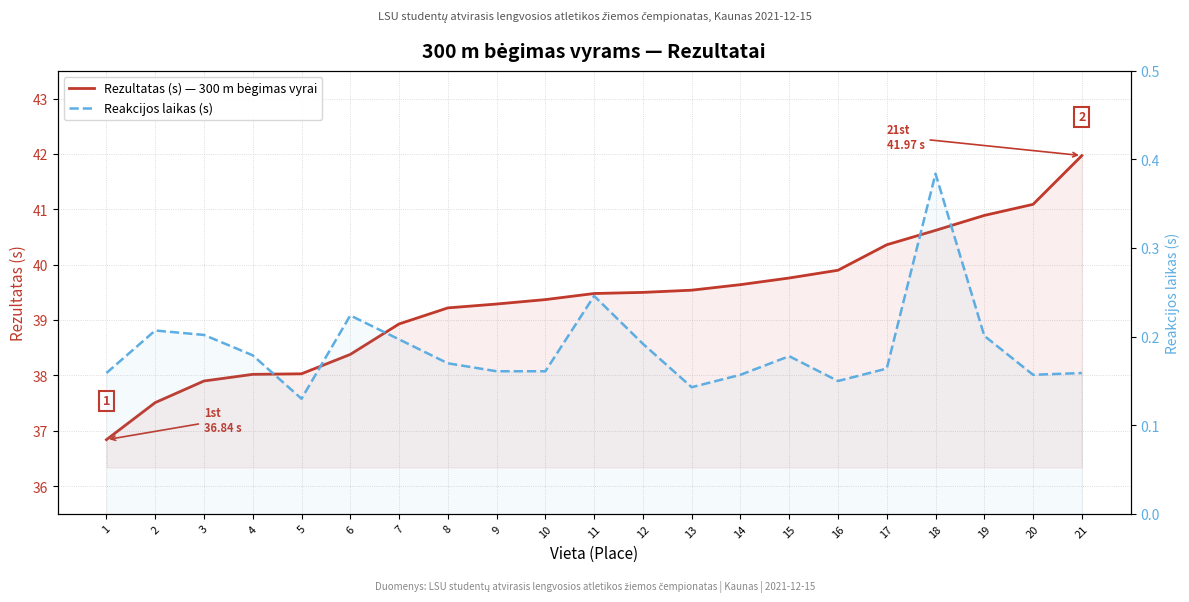

What is the value of the Reakcijos laikas (s) point at the 16th from the left?

0.1